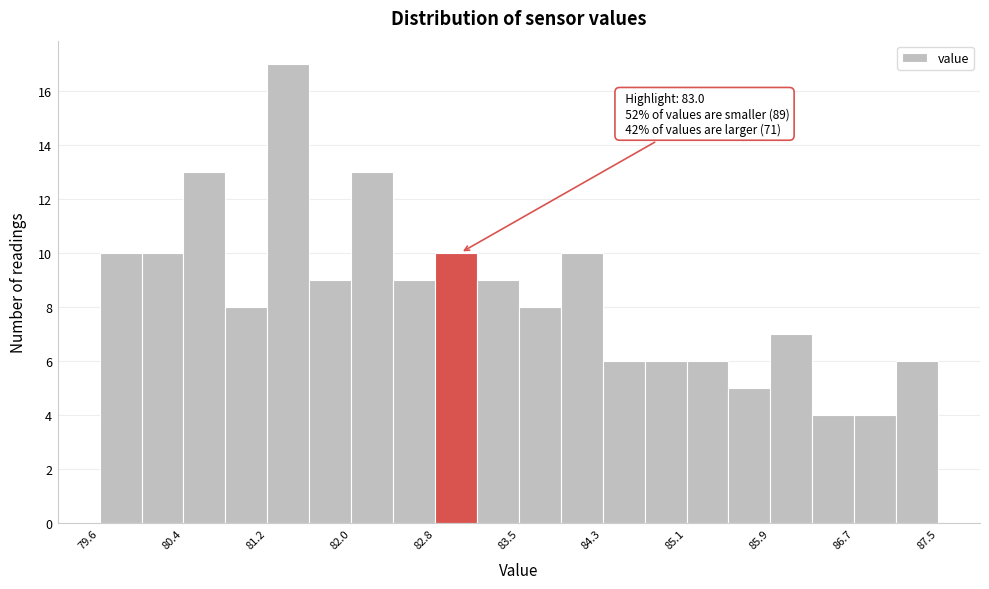

Around what value on the x-axis is the tallest bar? Give the approximate position of its centre, as read against the axis.

81.4